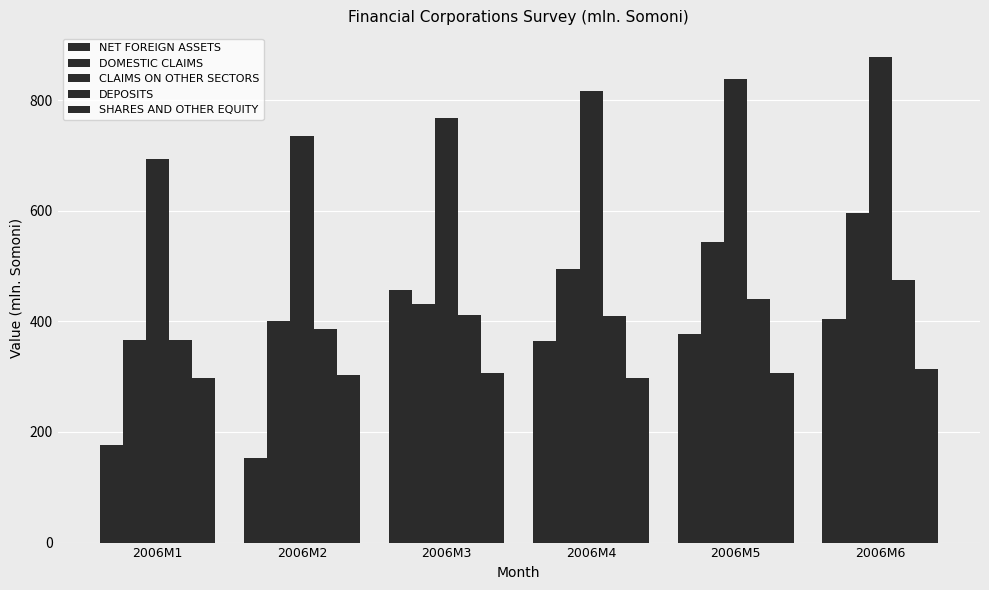

How many groups of bars are there?

6